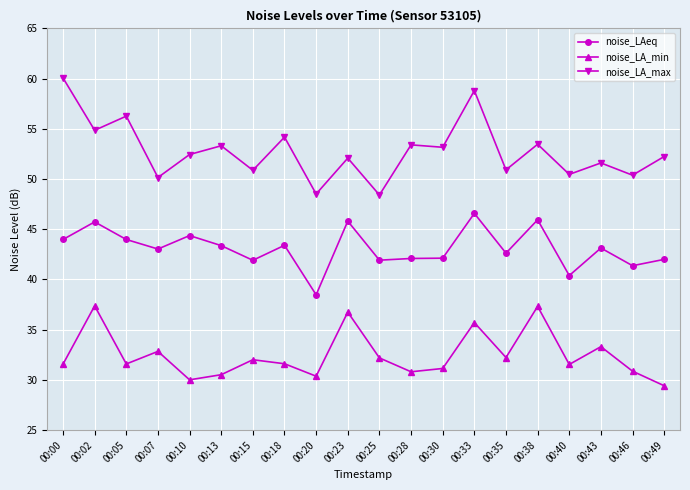

True or false: noise_LAeq and noise_LA_max cross at least once.

False